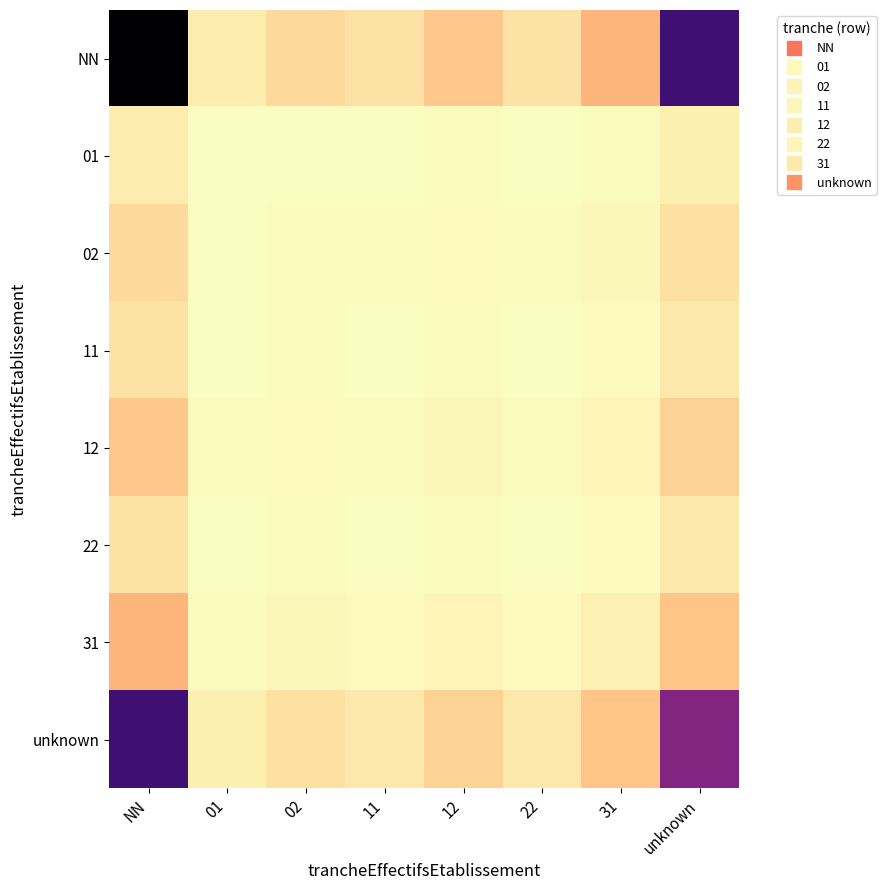

Reading right to left, what are all the values shown in this chart?

NN: unknown=0.8	31=0.2	22=0.1	12=0.1	11=0.1	02=0.1	01=0.0	NN=1.0
01: unknown=0.0	31=0.0	22=0.0	12=0.0	11=0.0	02=0.0	01=0.0	NN=0.0
02: unknown=0.1	31=0.0	22=0.0	12=0.0	11=0.0	02=0.0	01=0.0	NN=0.1
11: unknown=0.0	31=0.0	22=0.0	12=0.0	11=0.0	02=0.0	01=0.0	NN=0.1
12: unknown=0.1	31=0.0	22=0.0	12=0.0	11=0.0	02=0.0	01=0.0	NN=0.1
22: unknown=0.0	31=0.0	22=0.0	12=0.0	11=0.0	02=0.0	01=0.0	NN=0.1
31: unknown=0.1	31=0.0	22=0.0	12=0.0	11=0.0	02=0.0	01=0.0	NN=0.2
unknown: unknown=0.6	31=0.1	22=0.0	12=0.1	11=0.0	02=0.1	01=0.0	NN=0.8